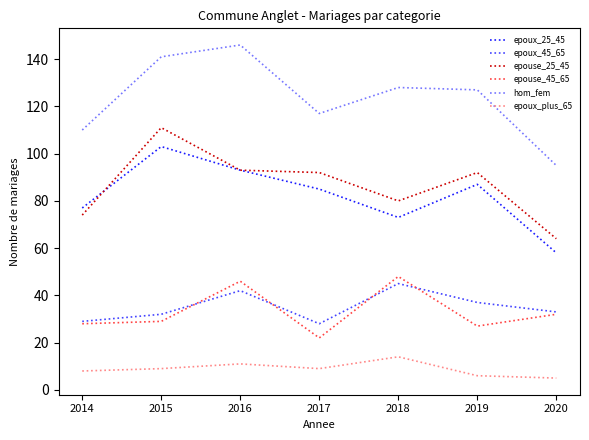

What is the spread (max minus min) of values at 2018?

114